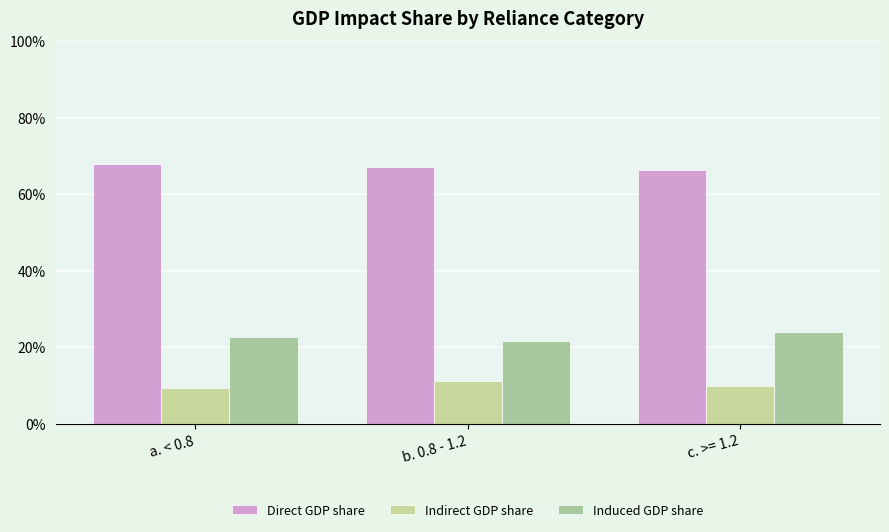

At which label does Indirect GDP share reach its peak?

b. 0.8 - 1.2